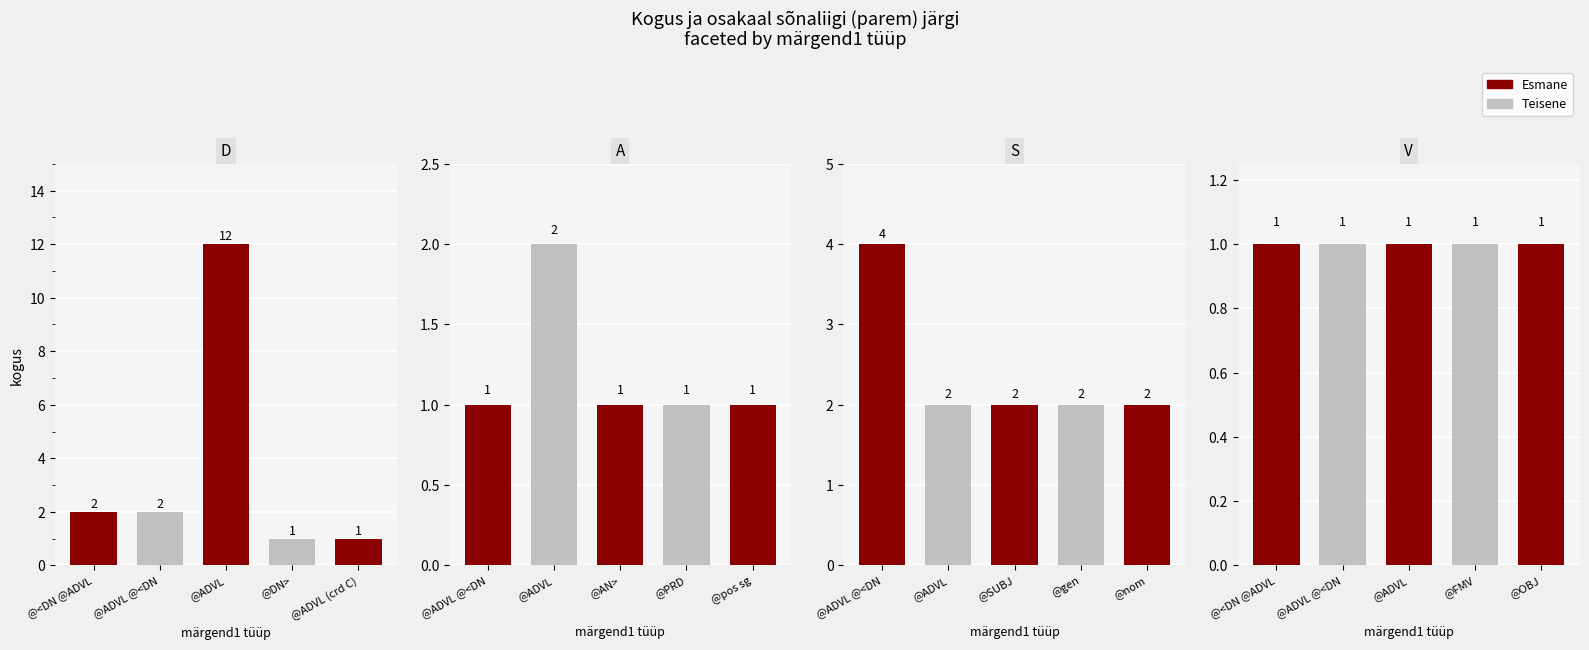

What is the spread (max minus min) of values at @DN>?

1